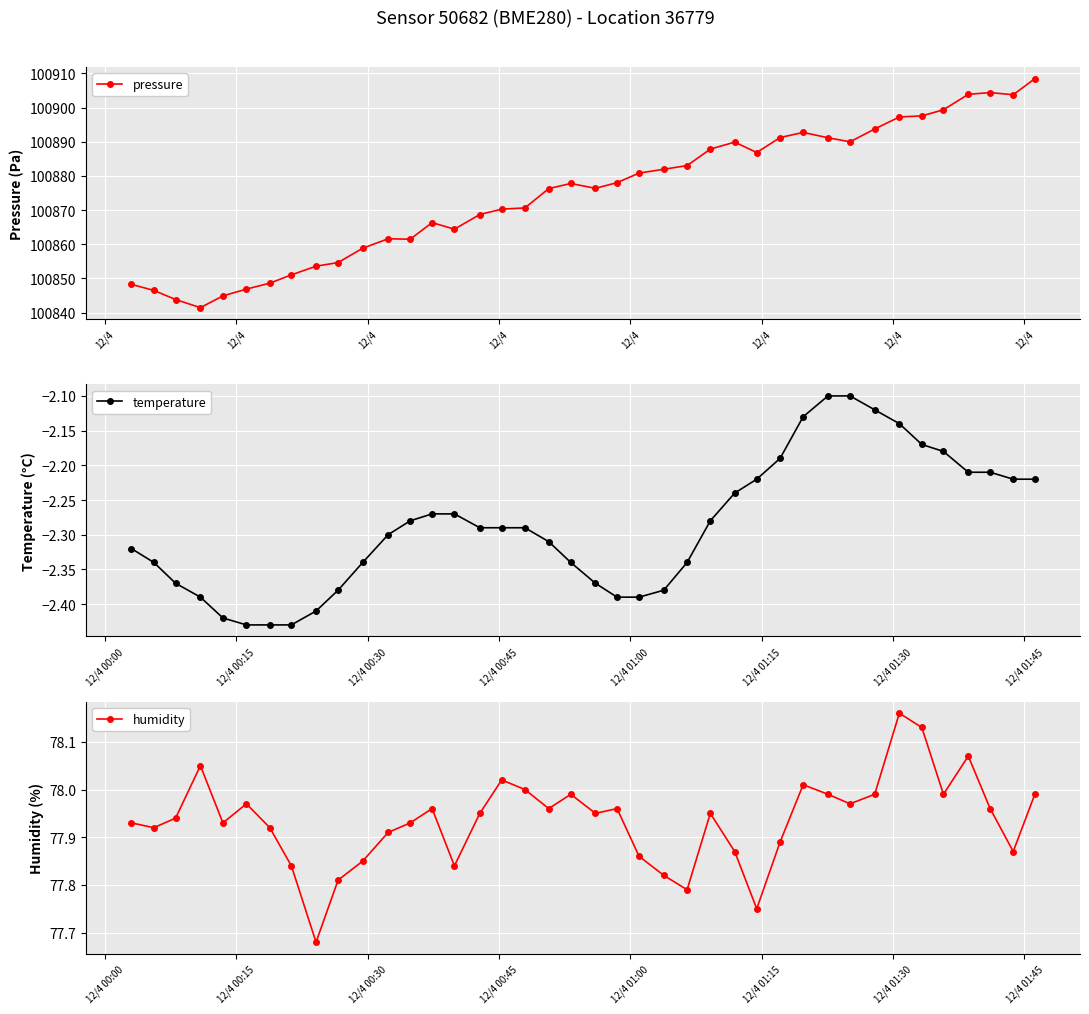

True or false: humidity and pressure intersect in this chart.

False